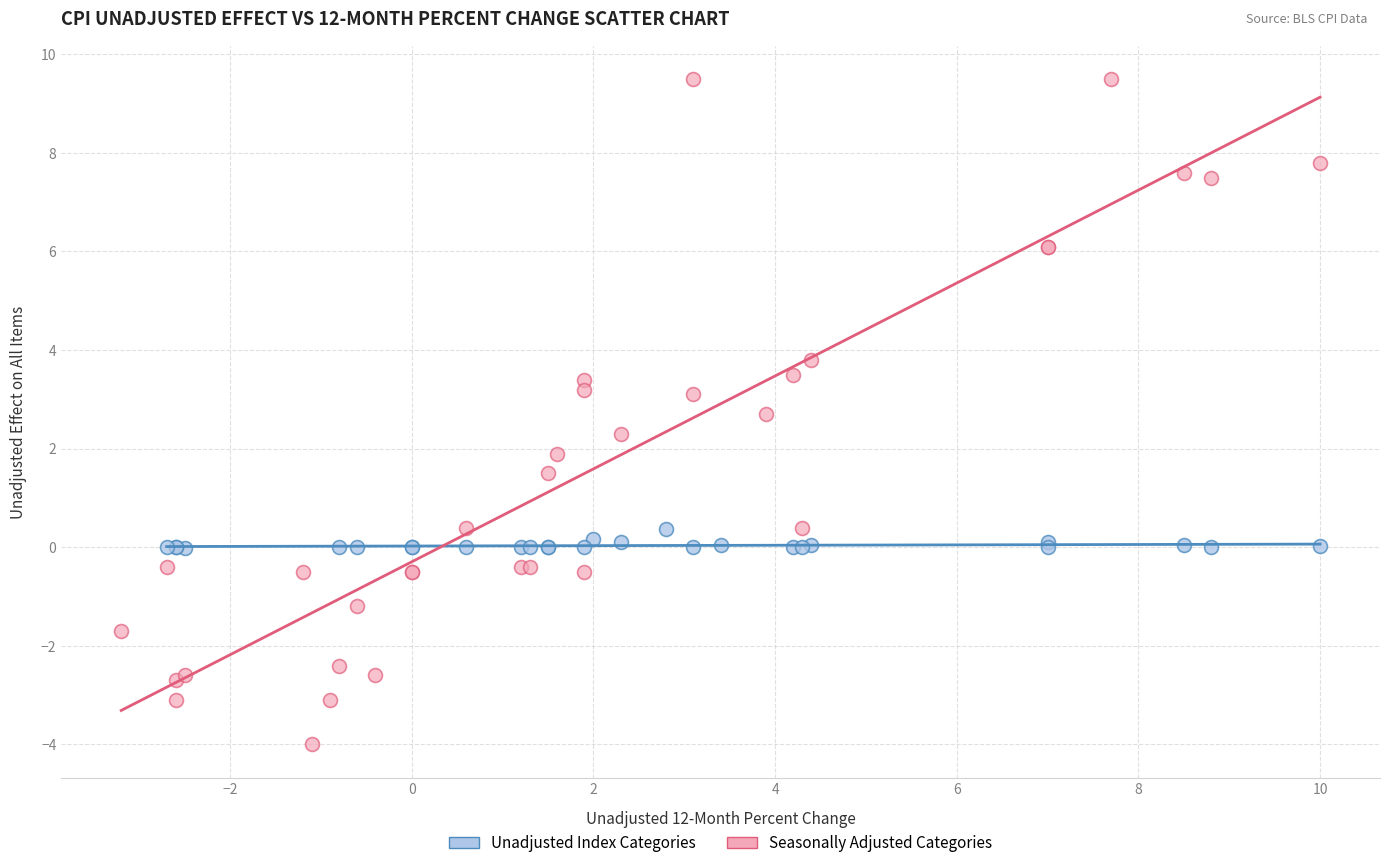

Which series reaches the maximum Y coordinate?

Seasonally Adjusted Categories